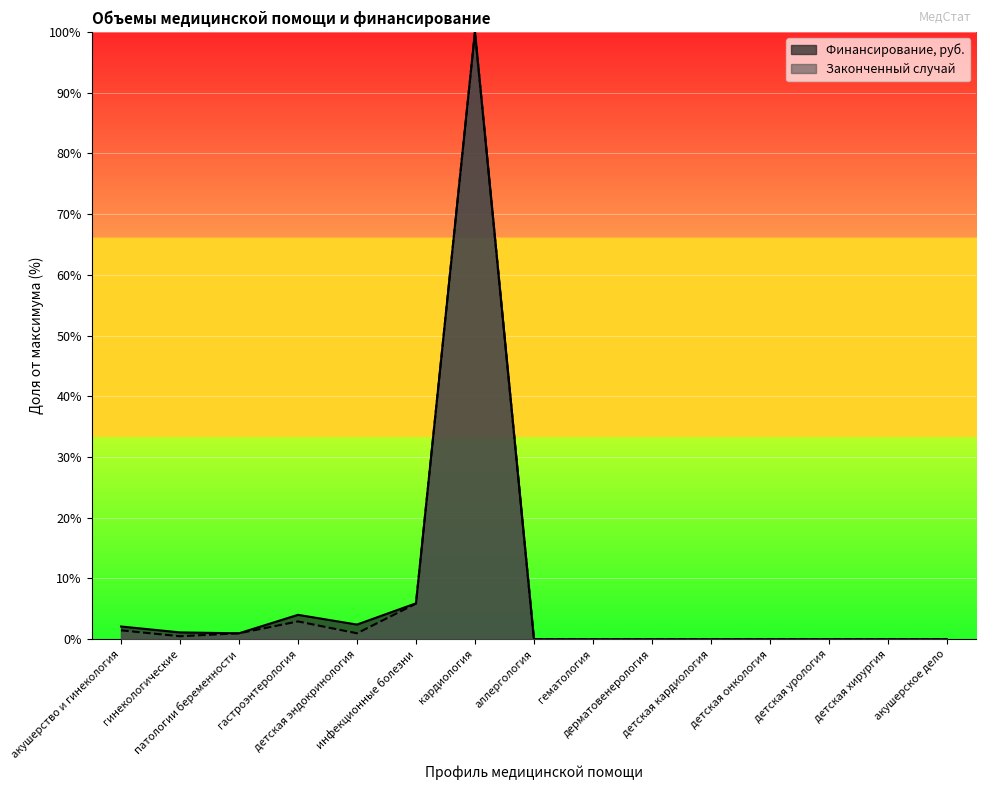

At кардиология, list the series in order from smallest to largest.

Законченный случай, Финансирование, руб.